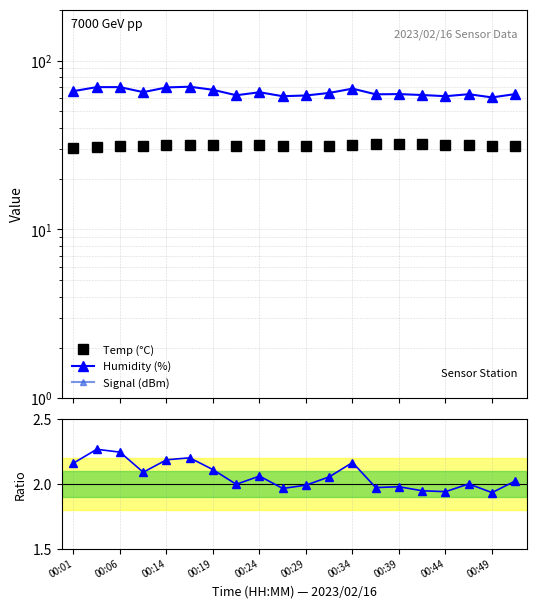

How many data points does each series have?

20